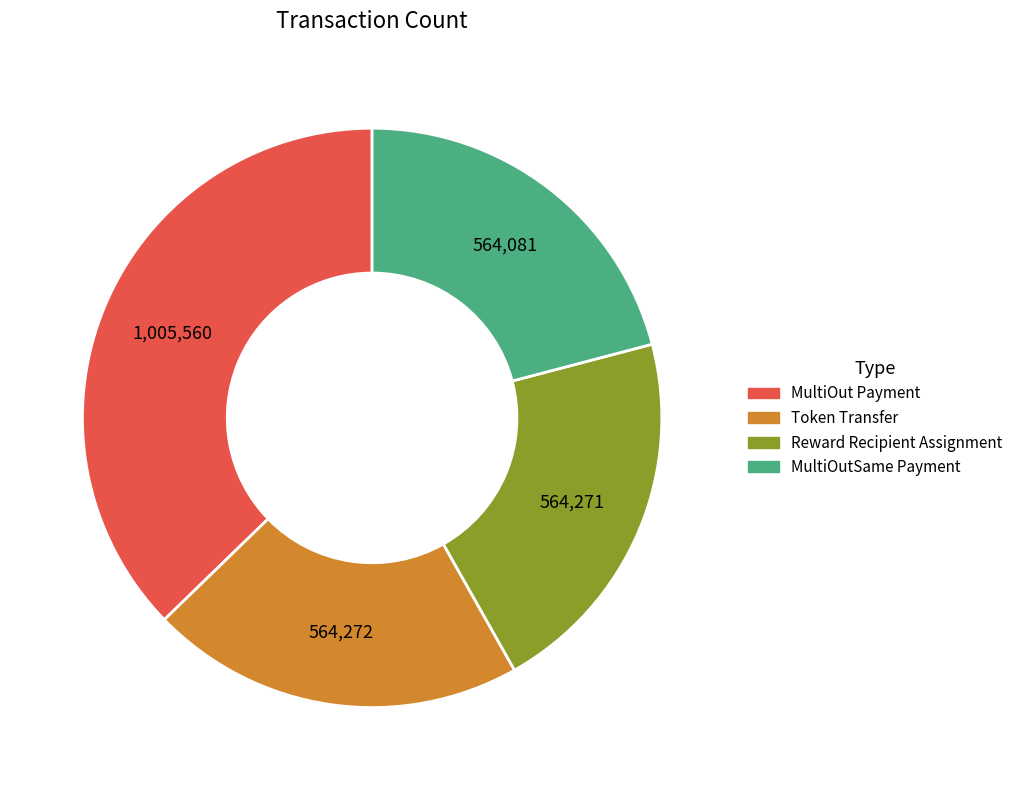

Is MultiOutSame Payment the majority of the pie?

No